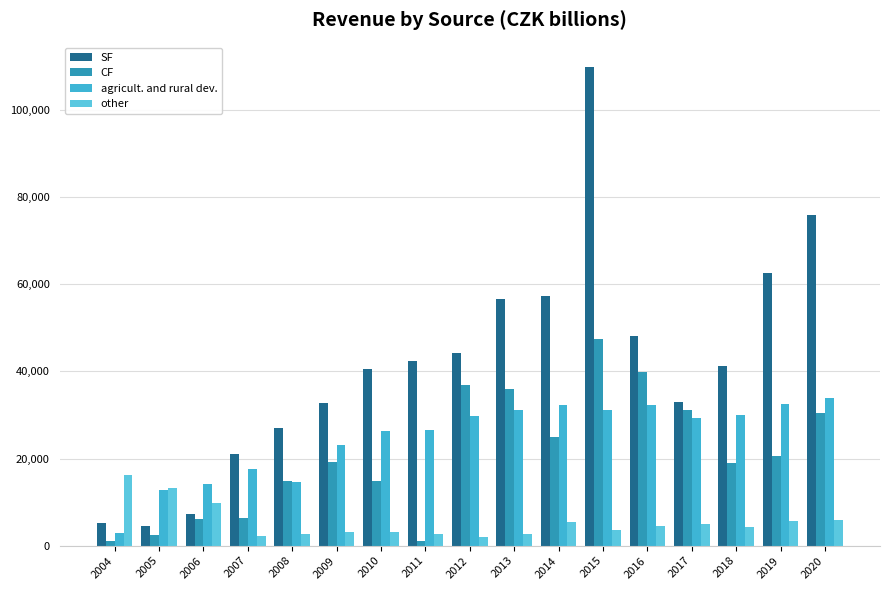

How many series are shown in this chart?

4